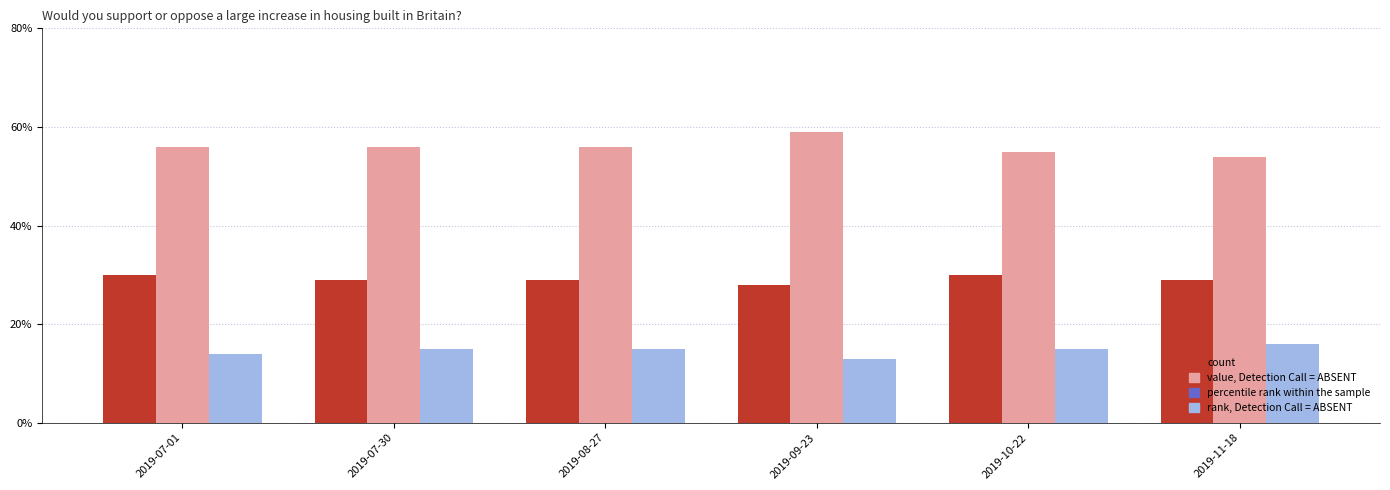

What is the label of the 2nd bar from the left?

2019-07-30